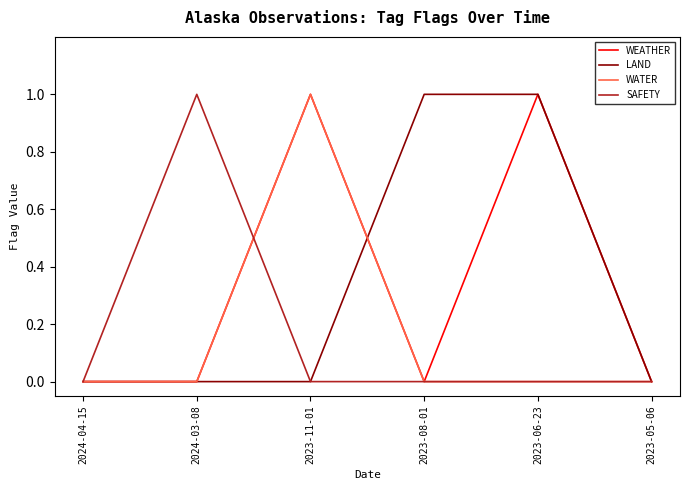

Between 2024-03-08 and 2023-05-06, which series saw the biggest shift?

SAFETY